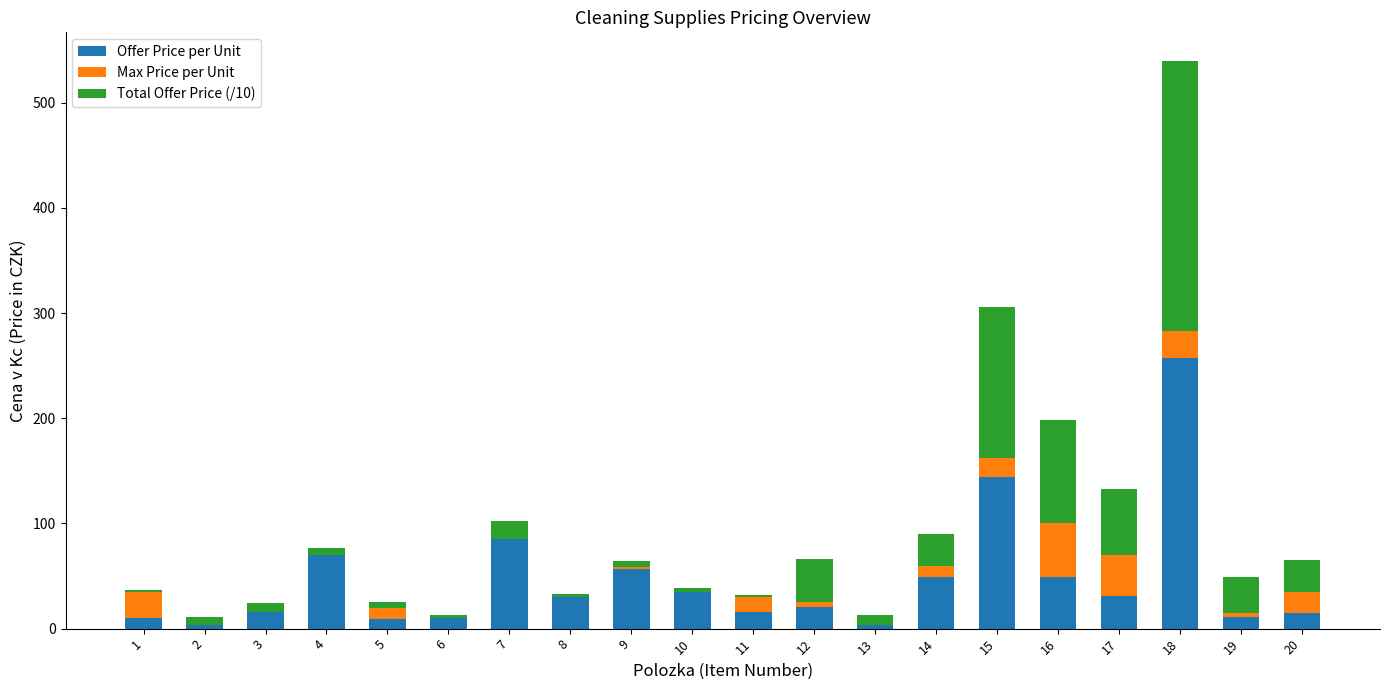

At which category is the sum across all series the highest?

18